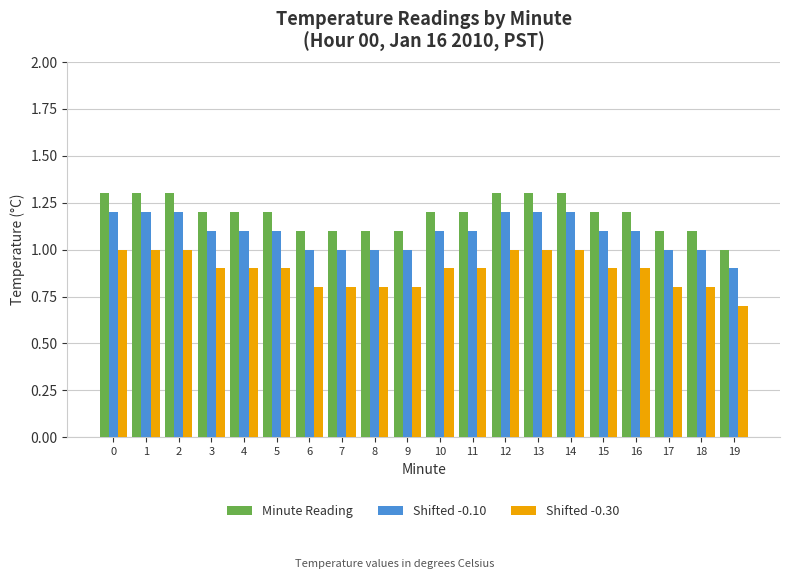

What is the total value across all series at 15?

3.2